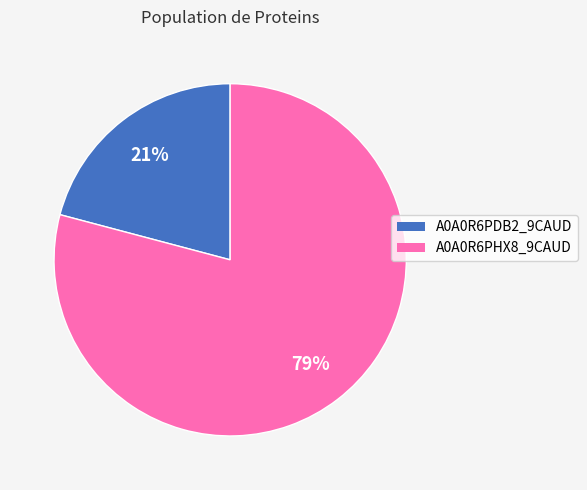

What percentage is the A0A0R6PHX8_9CAUD slice, to the nearest percent?

79%